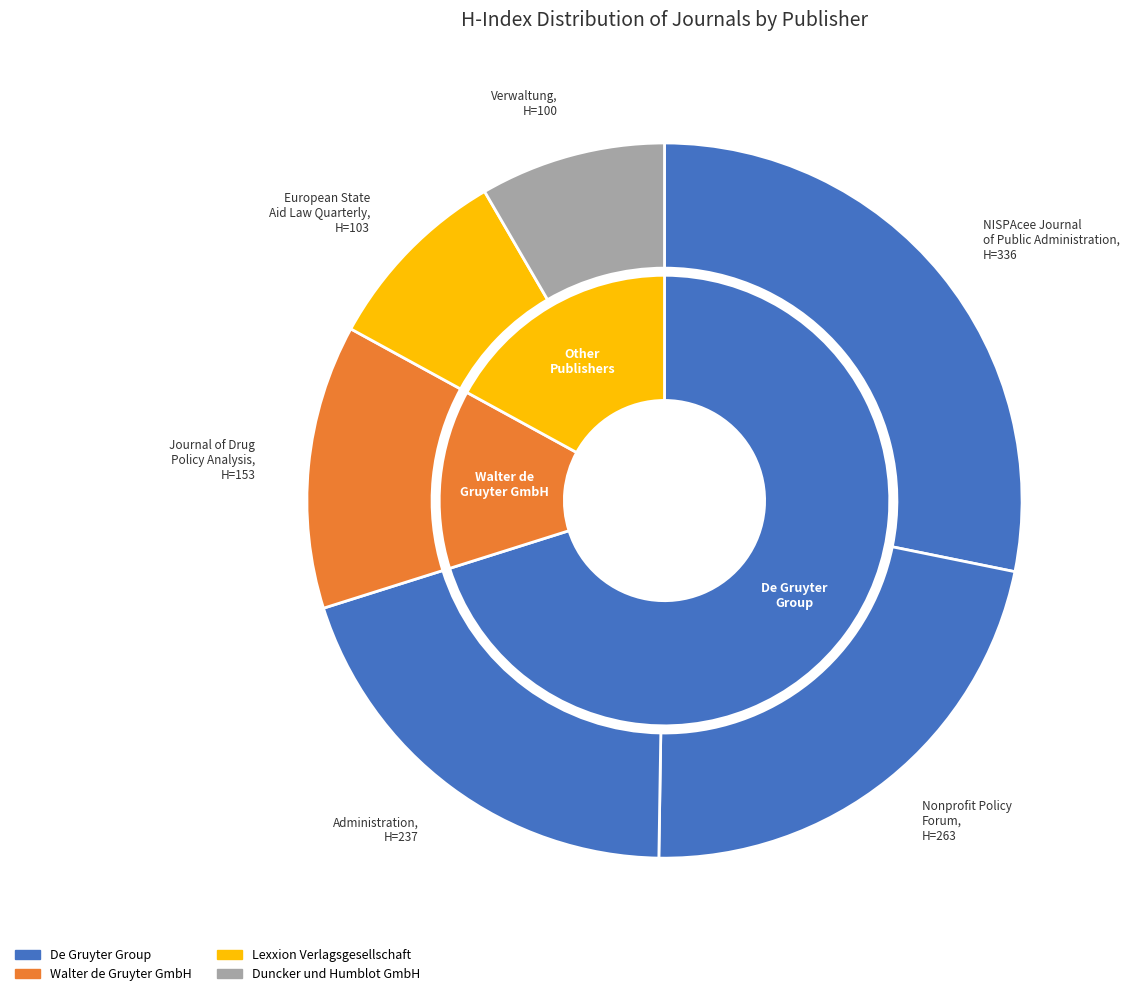

True or false: Administration accounts for 8% of the total.

False